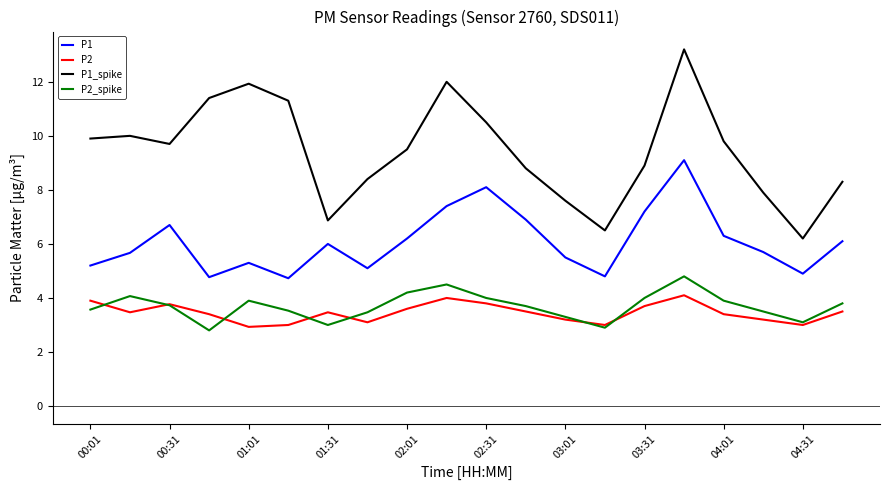

Which series has the largest total across all categories?

P1_spike